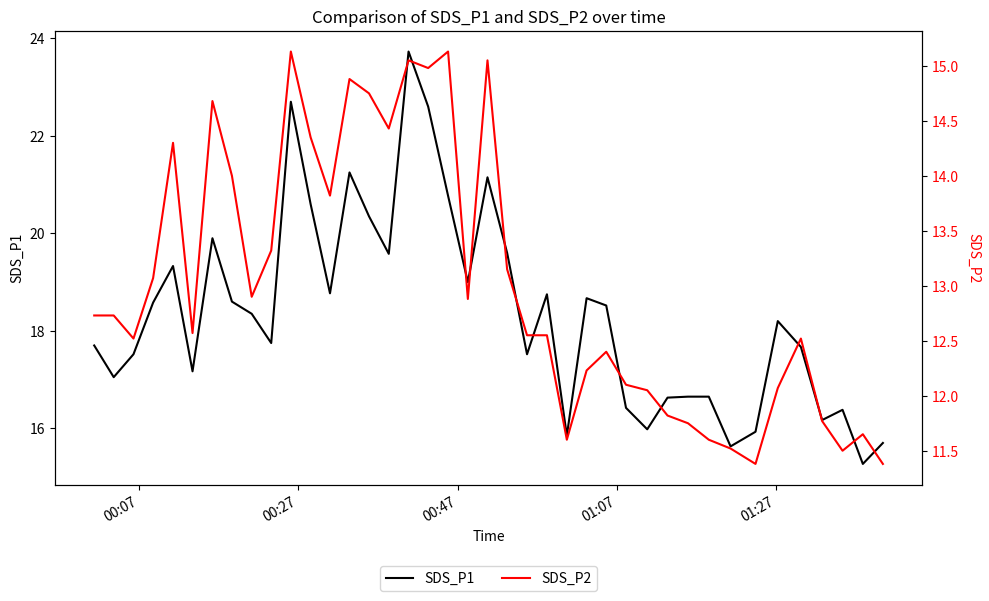

True or false: SDS_P1 and SDS_P2 cross at least once.

False